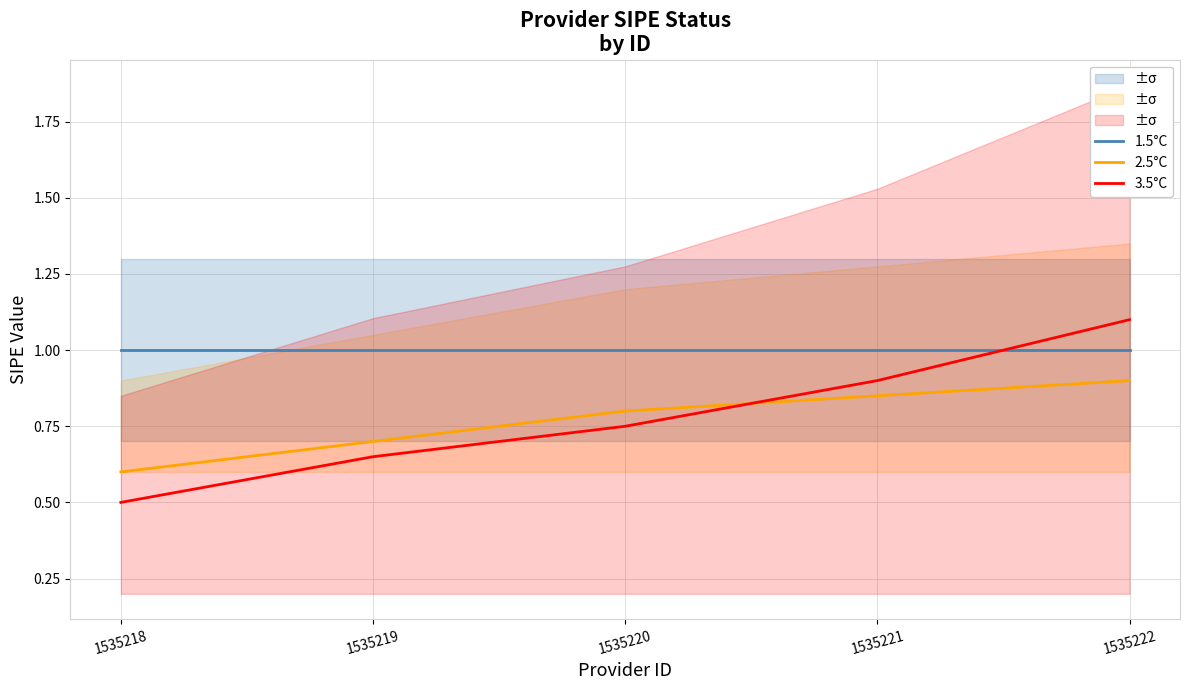

At which label does 2.5°C reach its minimum?

1535218